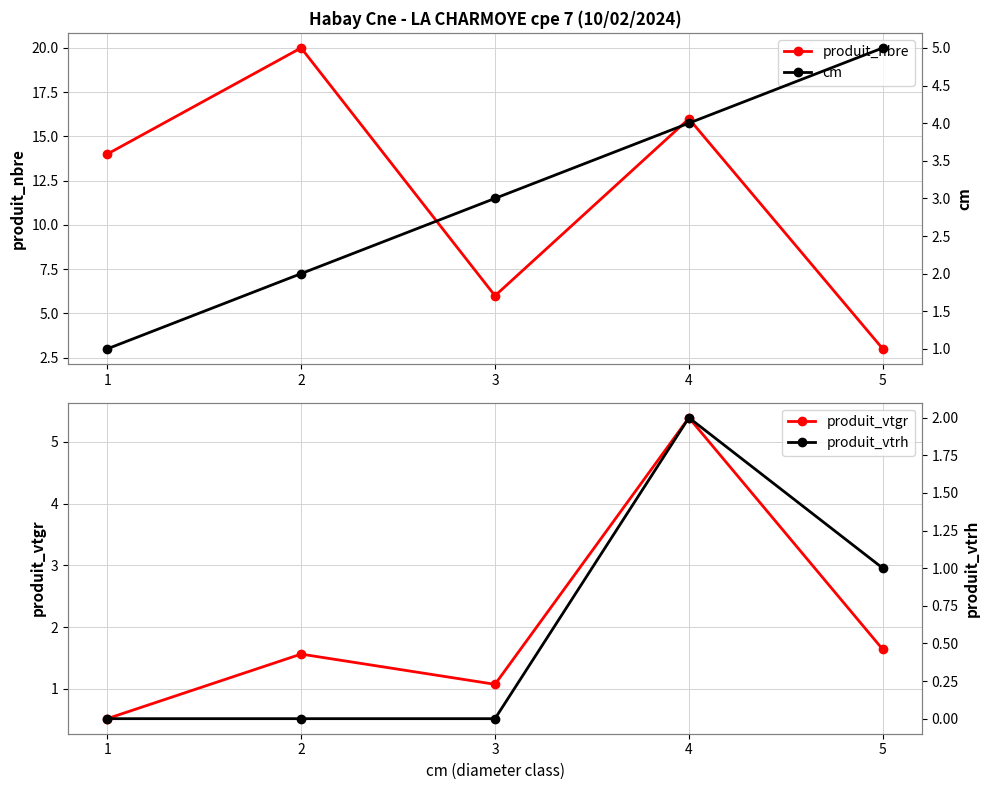

Where is cm nearest to the value 3?

3